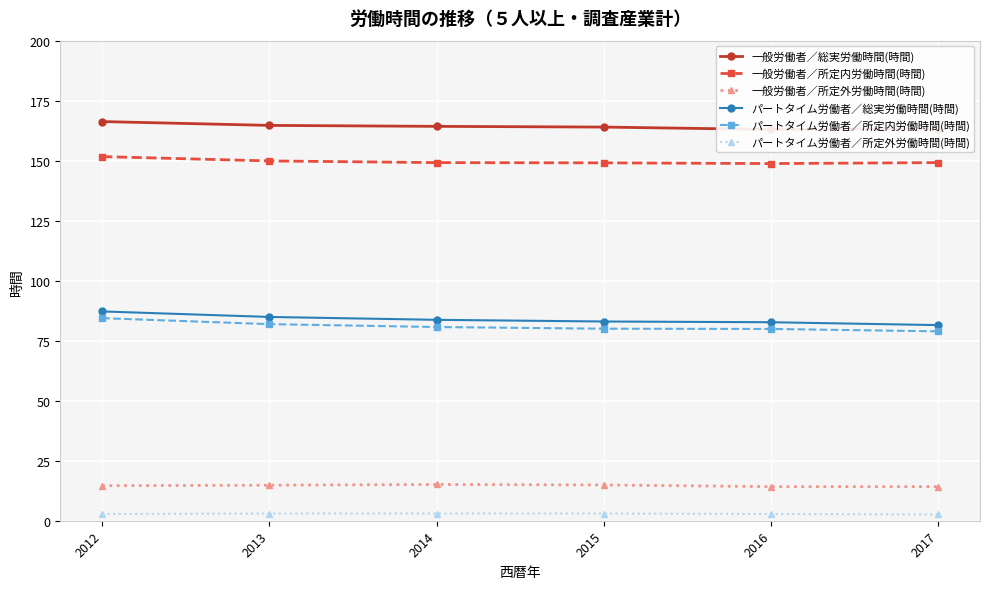

What is the value of the 一般労働者／総実労働時間(時間) point at the 3rd from the left?

164.3